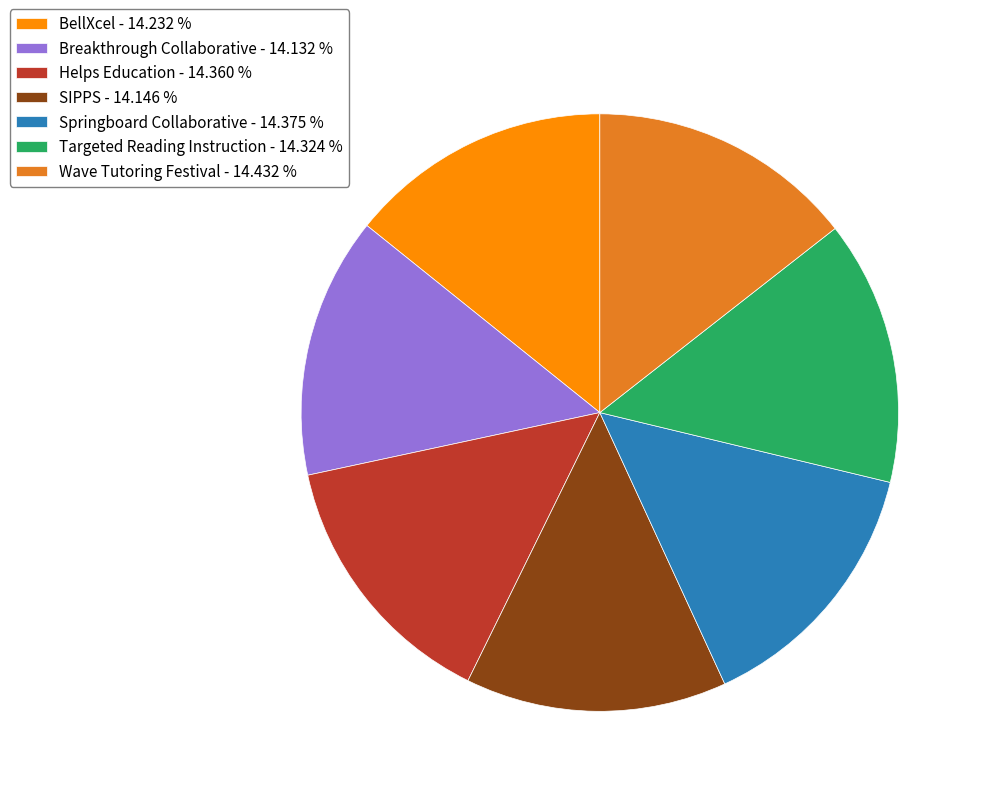

Approximately how many times larger is the value at Helps Education - 14.360 % compared to SIPPS - 14.146 %?

1.0